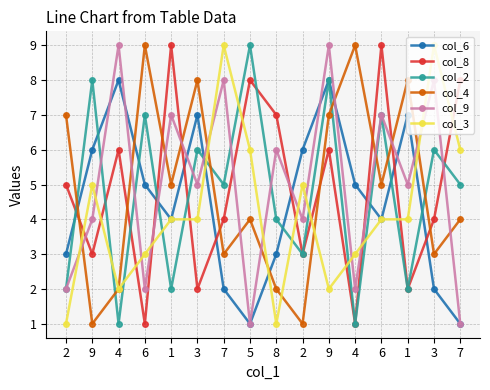

Is the value of col_2 at 6 greater than the value of col_3 at 3?

Yes